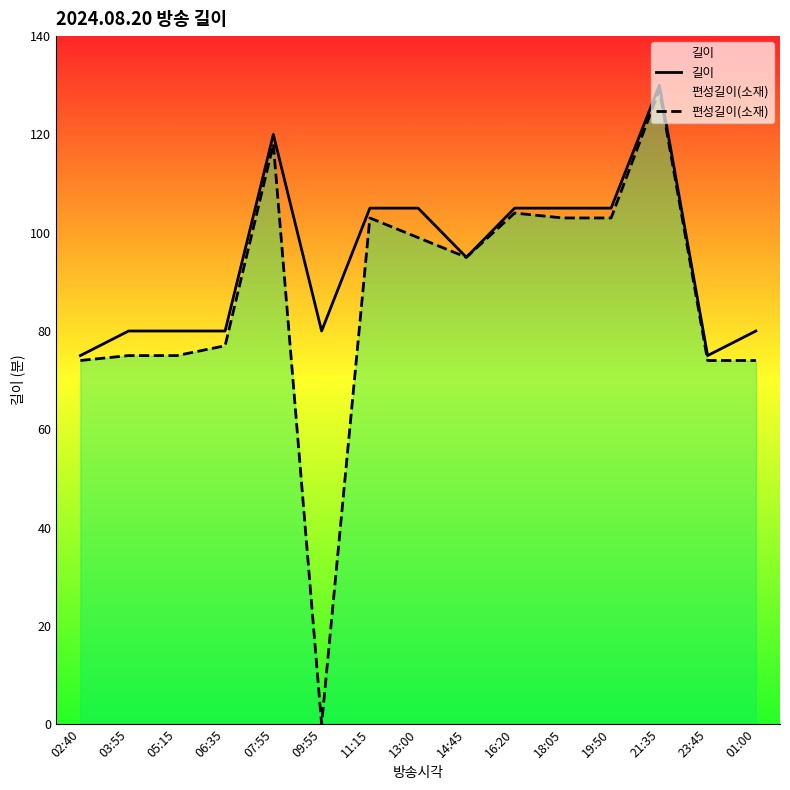

The 길이 series shows 80 at 05:15. True or false?

True